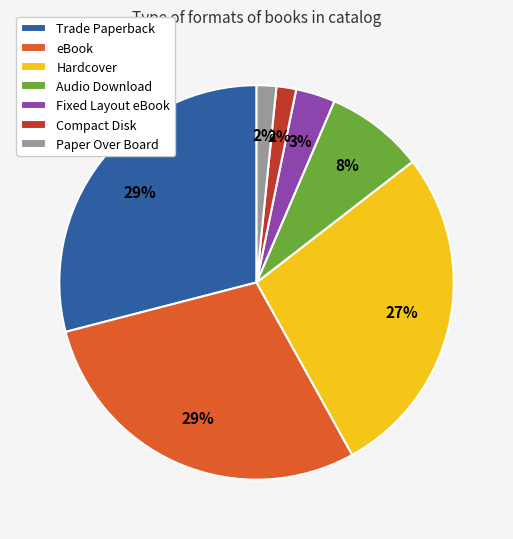

What percentage is the Trade Paperback slice, to the nearest percent?

29%